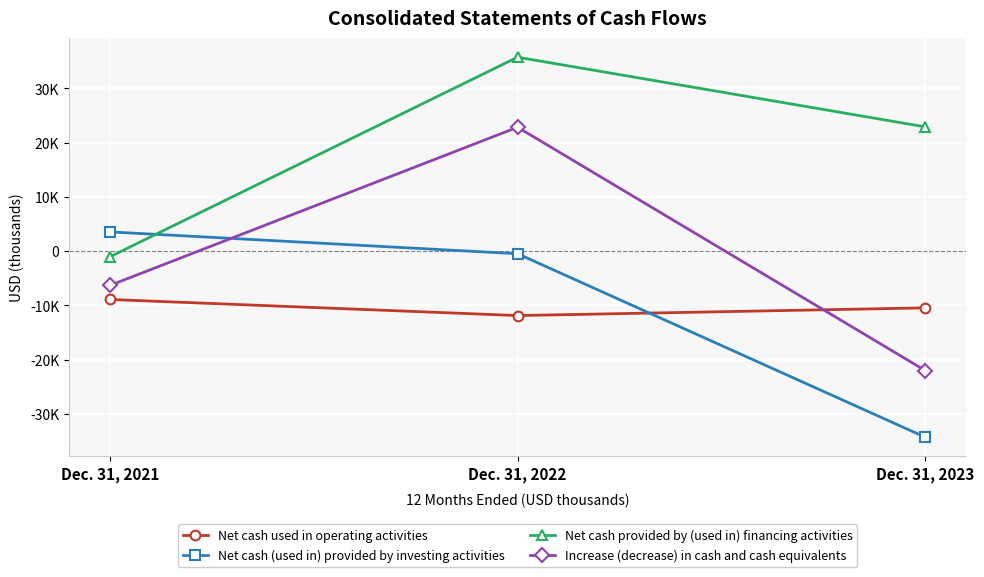

The value of Increase (decrease) in cash and cash equivalents at Dec. 31, 2022 is 9016. True or false?

False